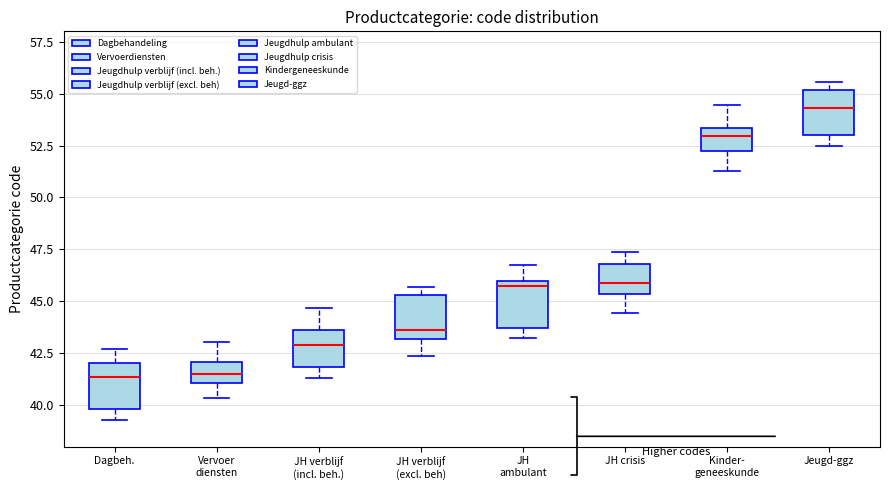

Where is the upper edge of the box for Kinder- geneeskunde on the y-axis? The values are not printed on the chart, so give them approximately, as read against the axis.

53.5